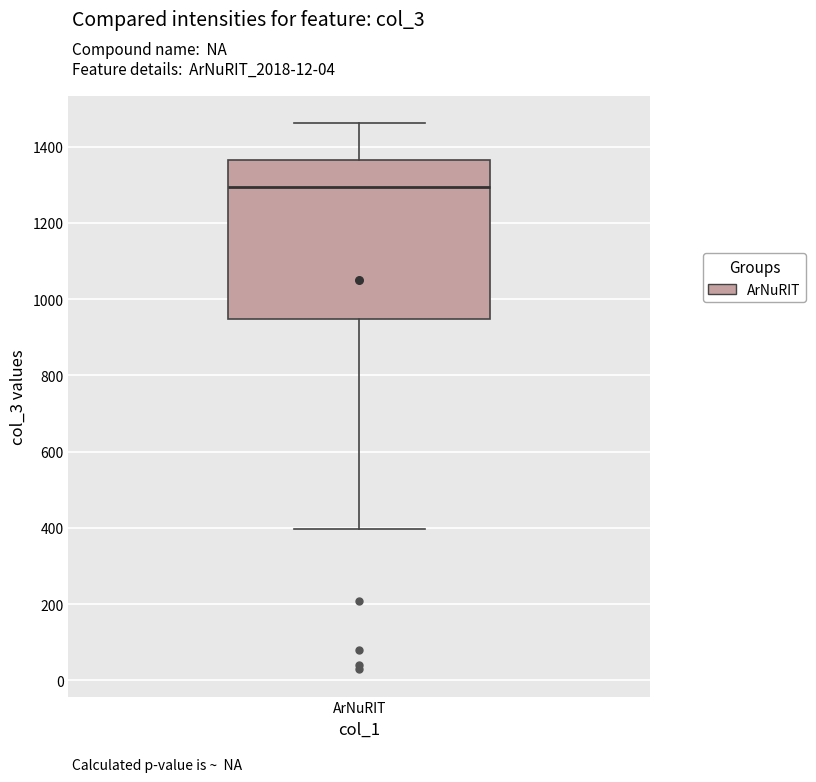

Transcribe this box plot: give where the median line is, the range the box spans, and where the two whiskers end, as read against the y-axis. The values are not printed on the chart, so give them approximately, as read against the axis.

median 1300, box 940 to 1360, whiskers 400 to 1460